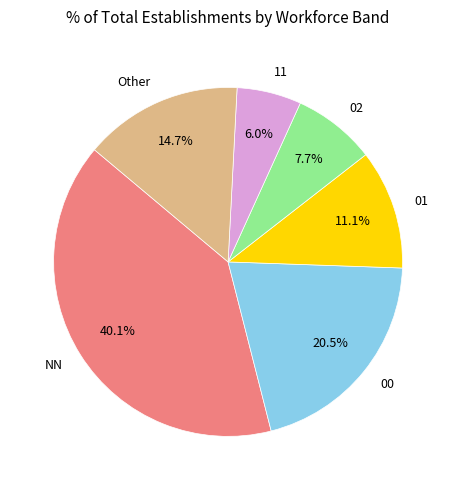

To the nearest percent, what is the average slice percentage?

17%